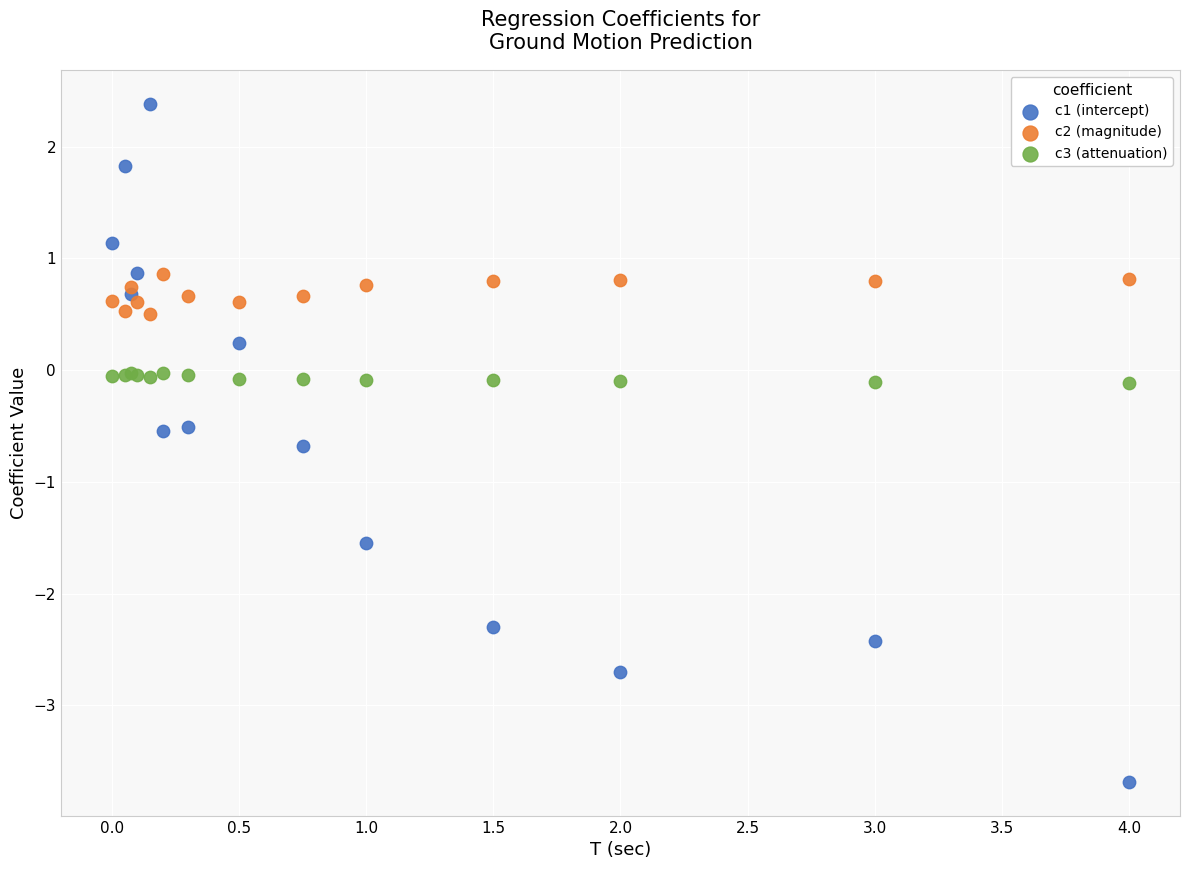

What are all the series names shown in the legend?

c1 (intercept), c2 (magnitude), c3 (attenuation)